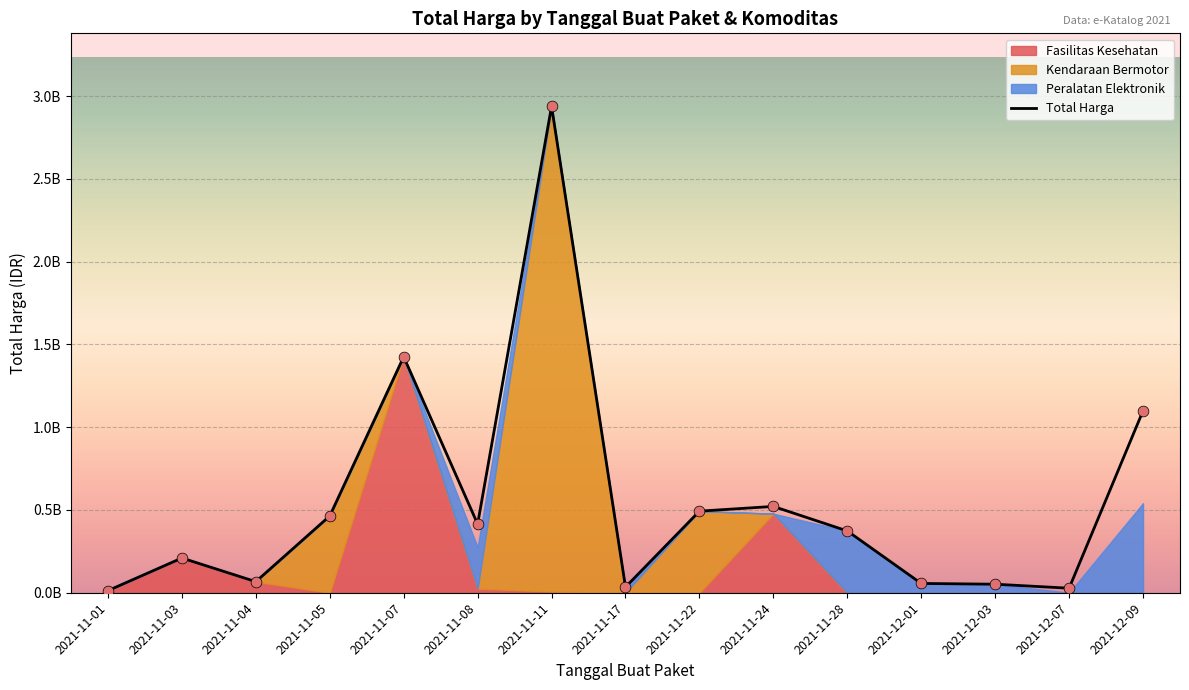

Is the value of Total Harga at 16 greater than the value of Kendaraan Bermotor at 2021-11-07?

Yes